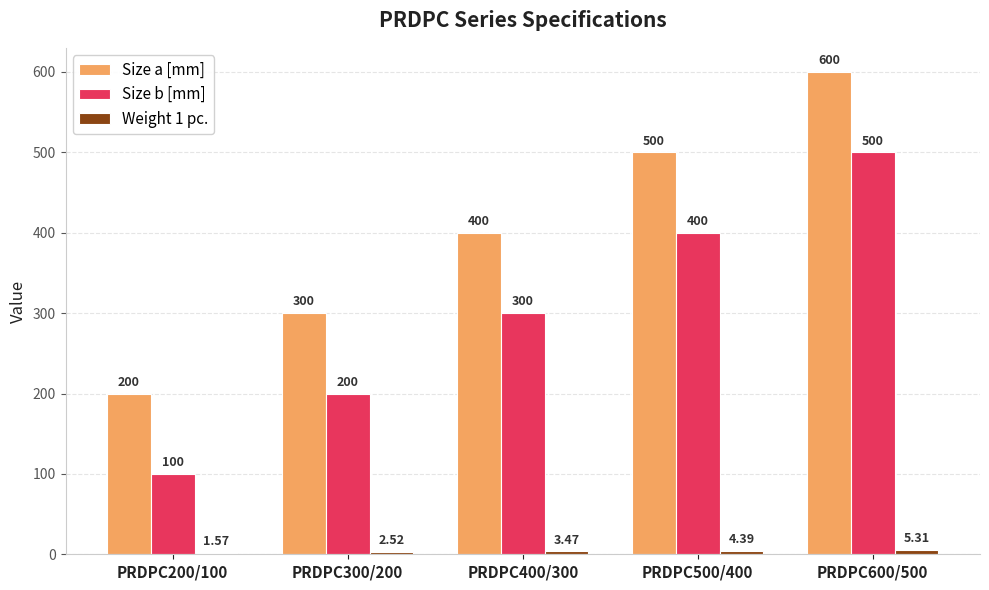

At which category is the sum across all series the highest?

PRDPC600/500